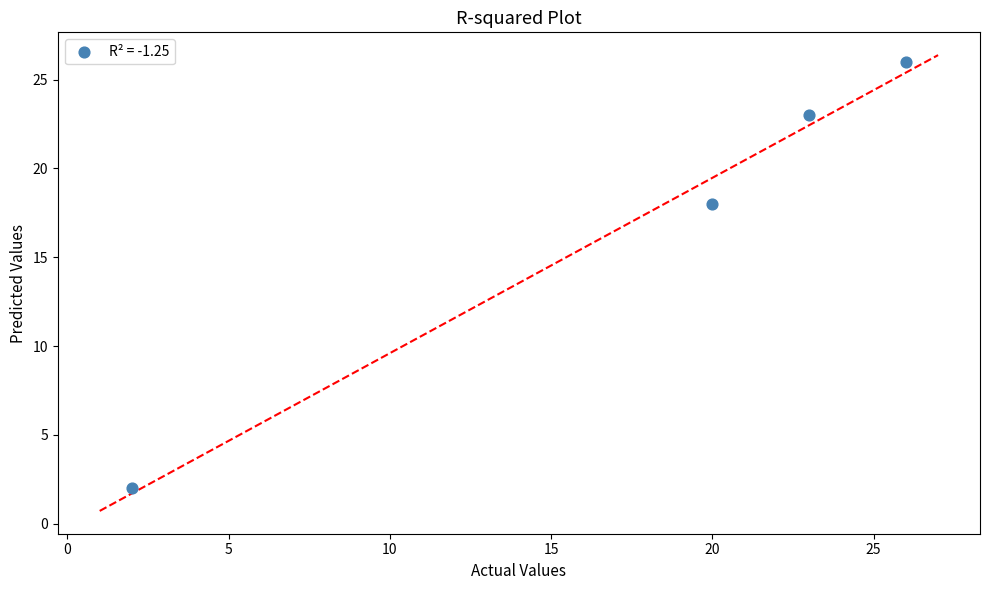

What is the range of Y values (max minus min)?

24